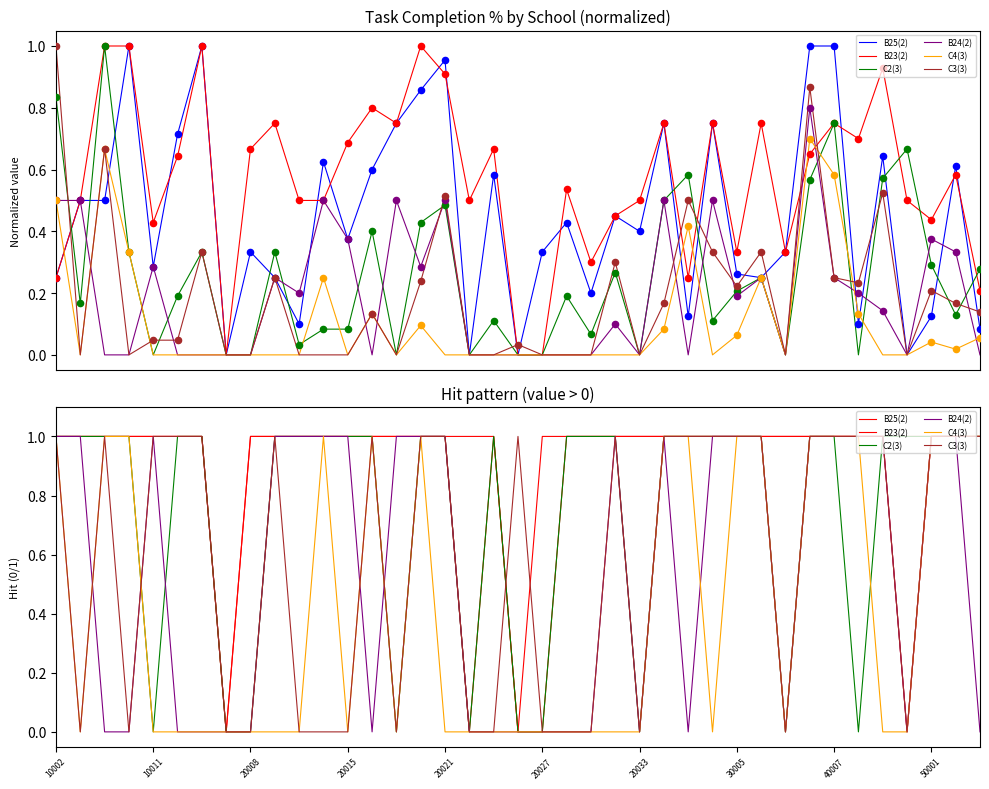

Which series has the largest Y range (max minus min)?

B25(2)